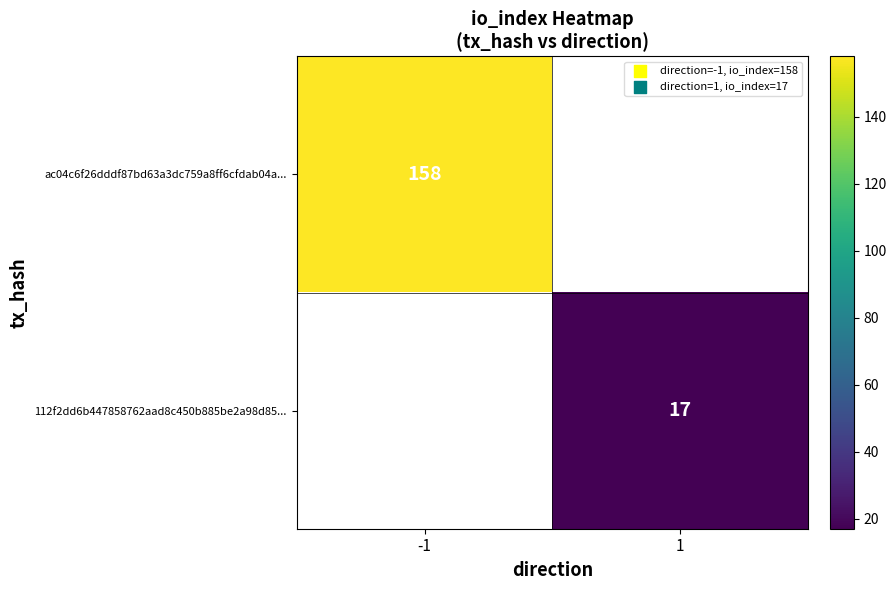

True or false: 112f2dd6b447858762aad8c450b885be2a98d85... has a value of 17 at 1.

True